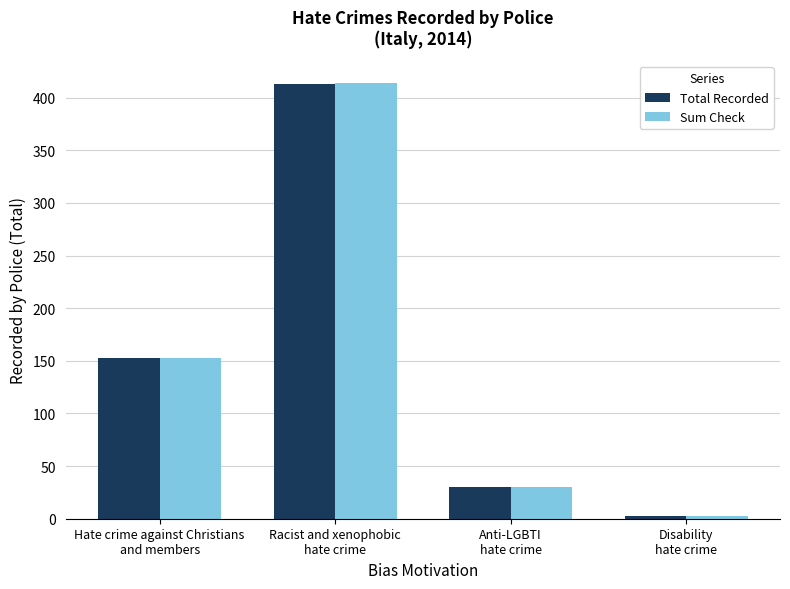

Is it true that Total Recorded equals 30 at Anti-LGBTI
hate crime?

True